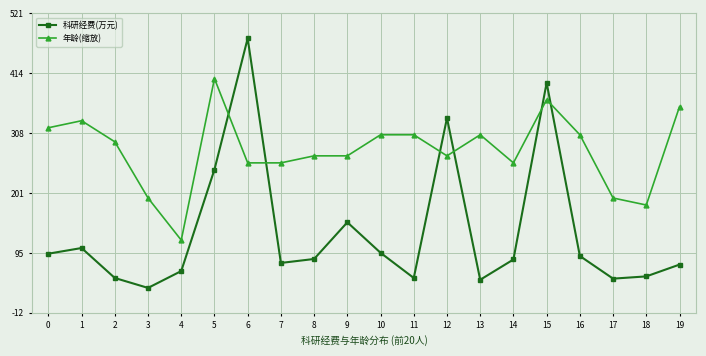

Between which two adjacent categories do 年龄(缩放) and 科研经费(万元) first intersect?

5 and 6